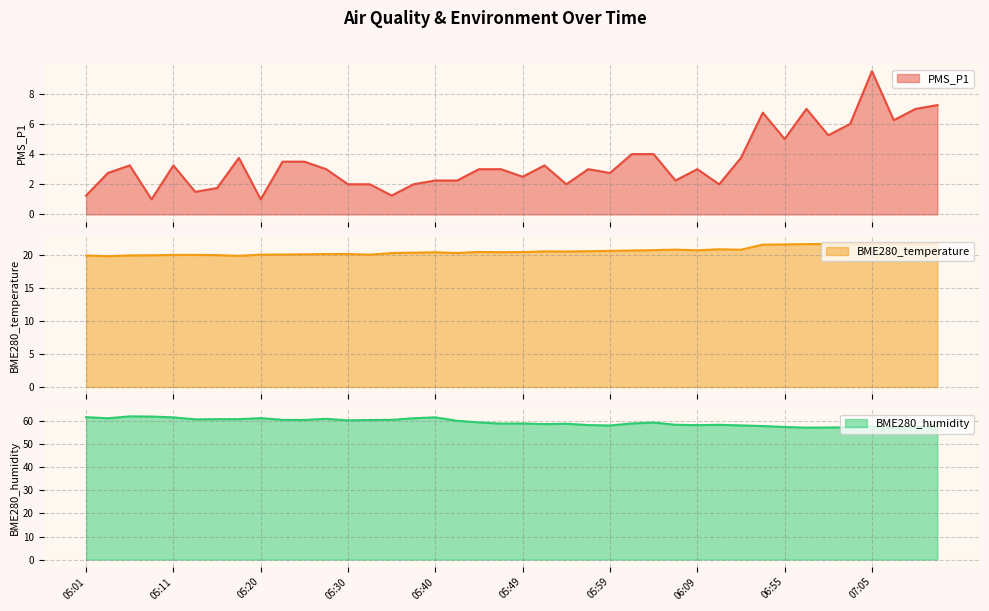

True or false: BME280_humidity has more than 1 points higher than both neighbors.

True